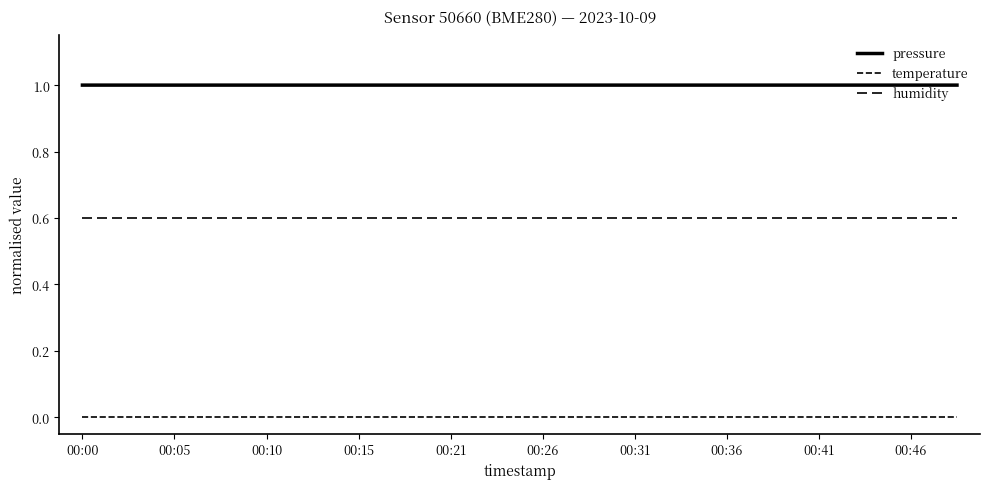

How many lines are shown in the chart?

3